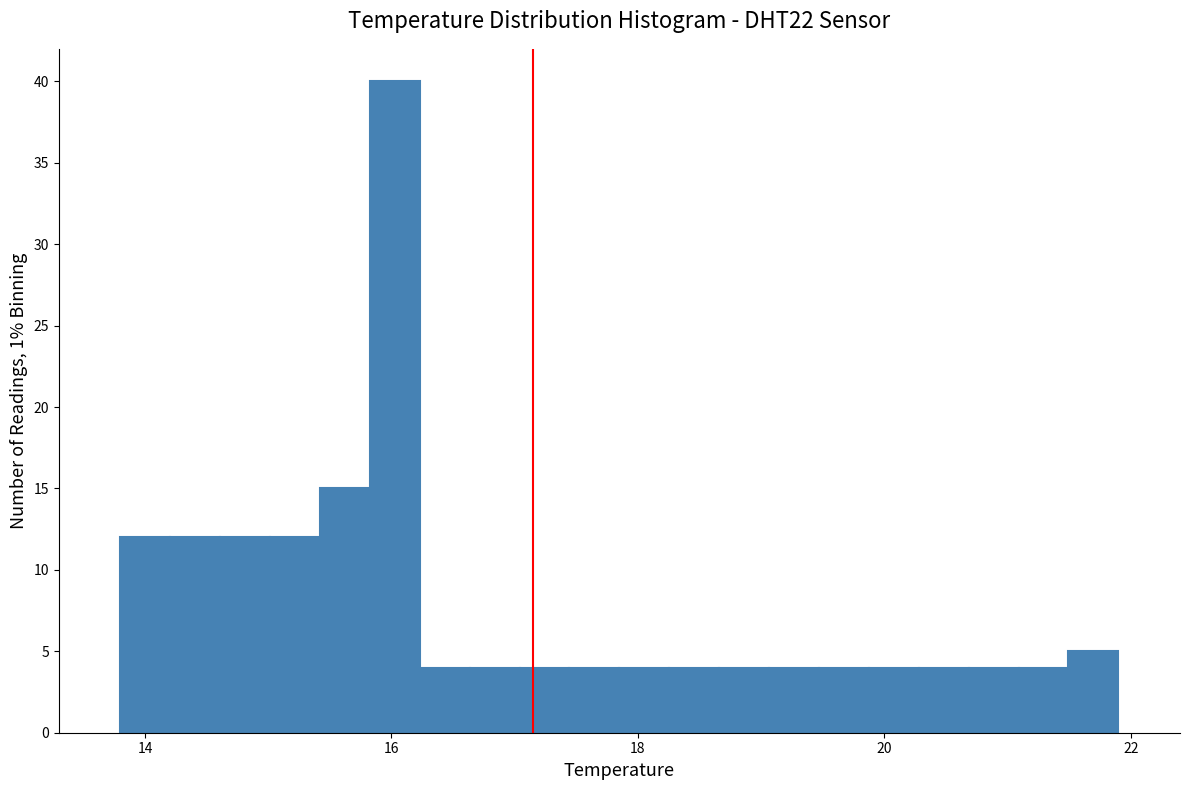

Around what value on the x-axis is the tallest bar? Give the approximate position of its centre, as read against the axis.

16.0